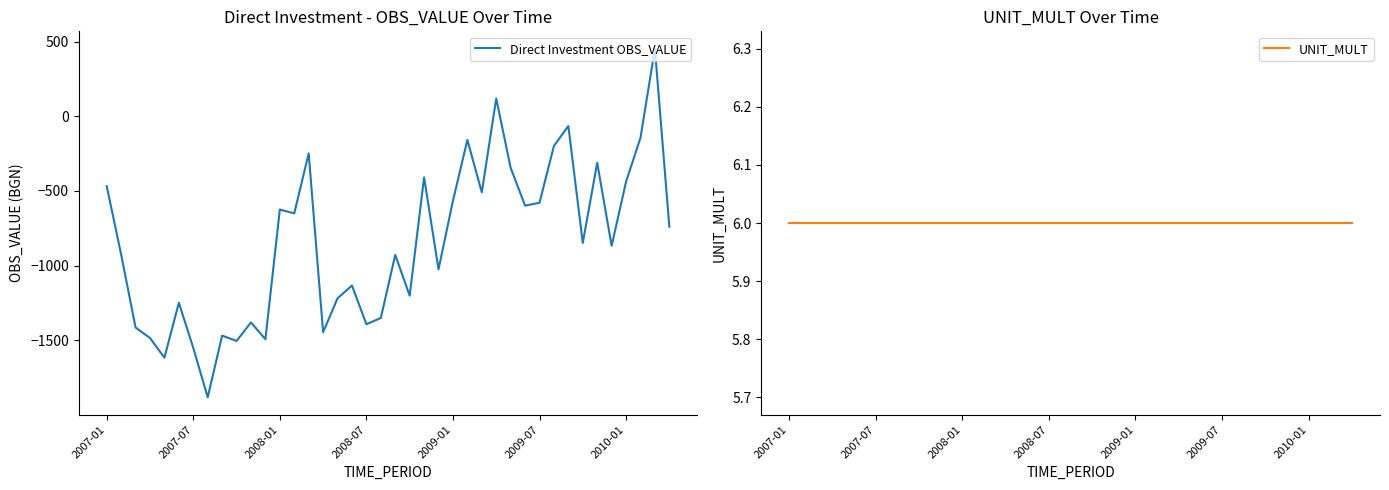

What is the minimum value for Direct Investment OBS_VALUE?

-1881.1